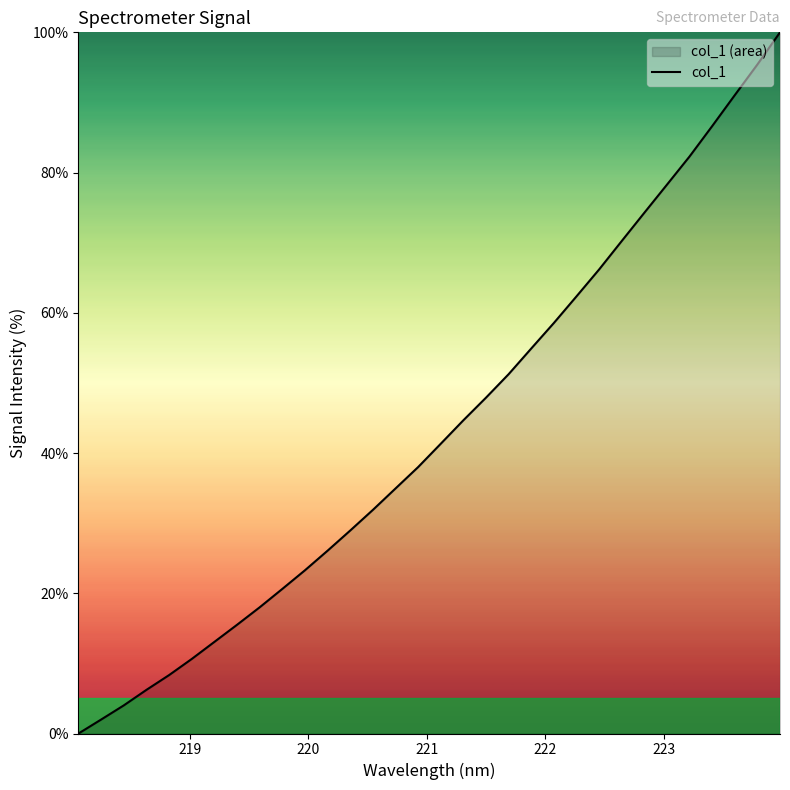

How many lines are shown in the chart?

1